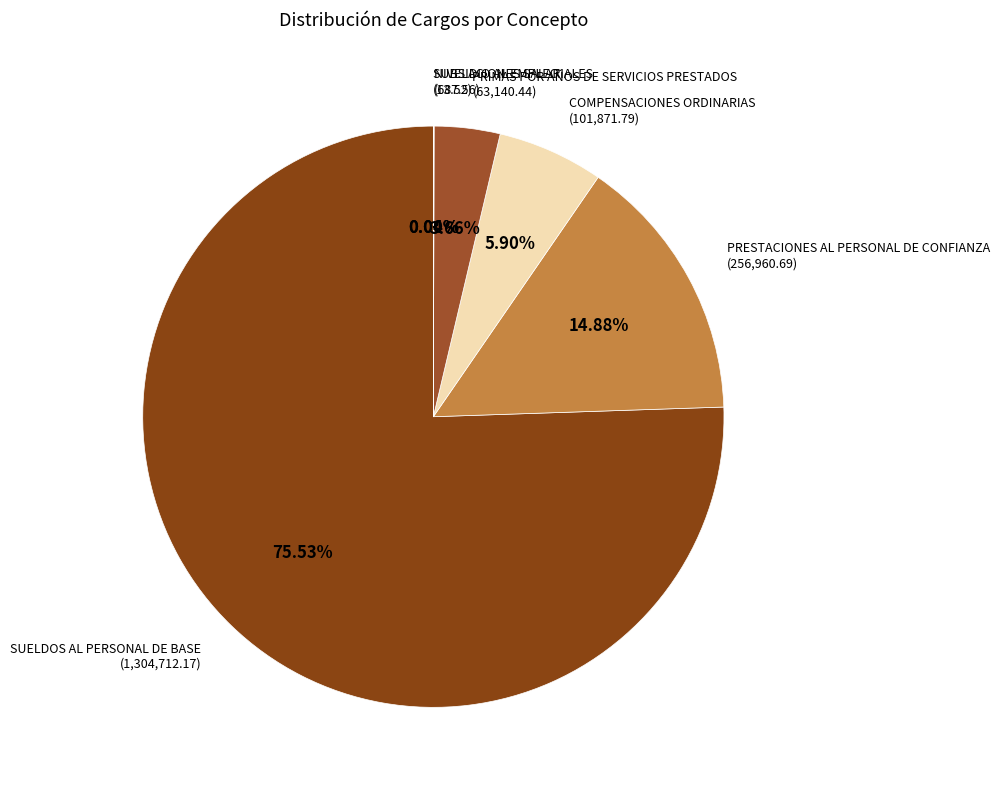

What is the majority slice?

SUELDOS AL PERSONAL DE BASE